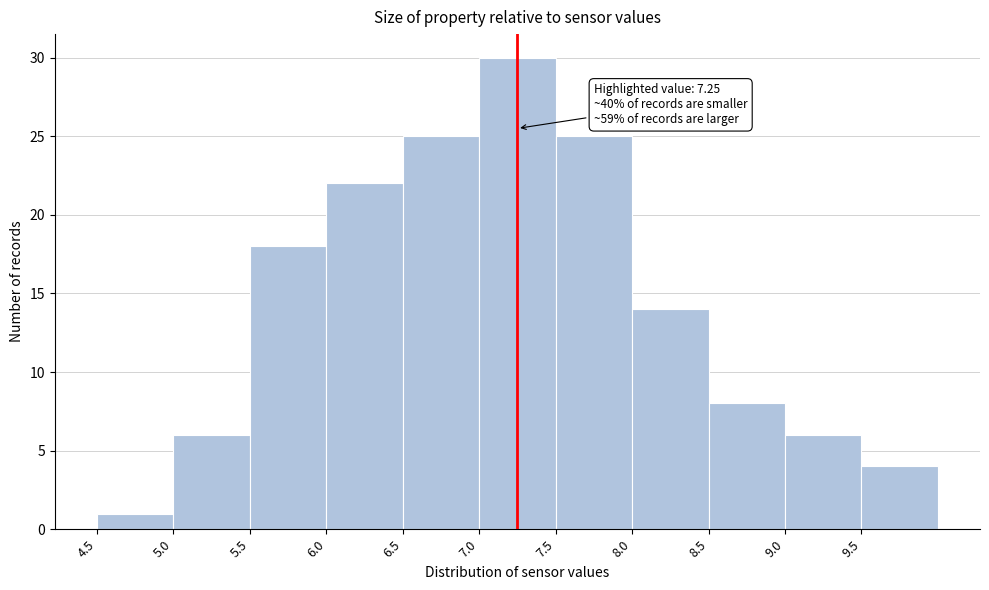

Over which range of the x-axis is the bar tallest?

7.0 to 7.5